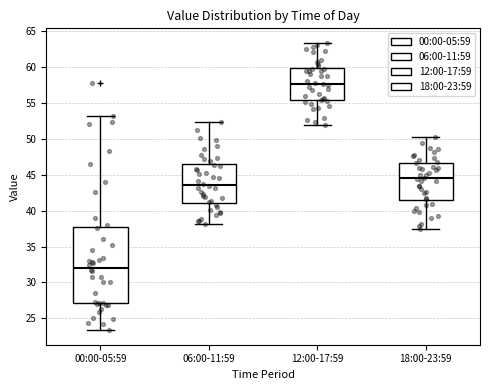

Comparing the boxes themselves (not the whiskers), which one is the tallest?

00:00-05:59